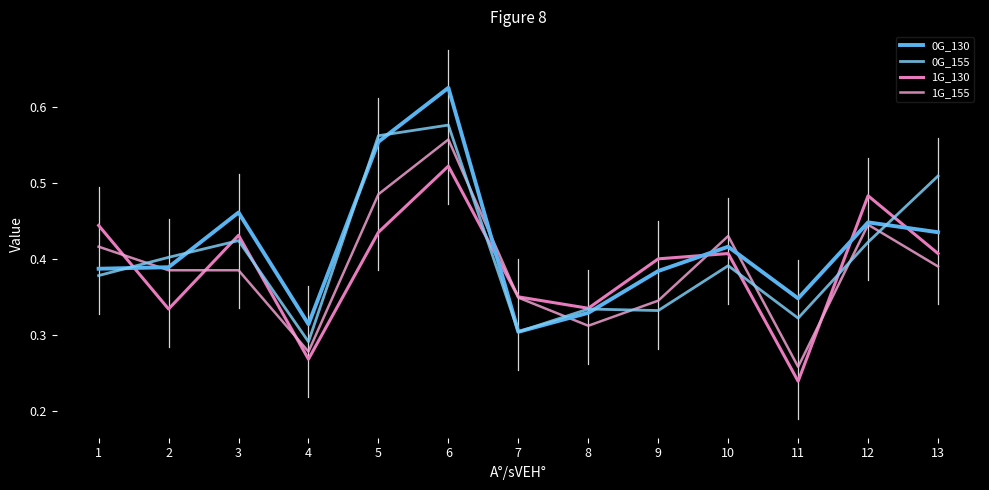

Does the chart have visible grid lines?

No